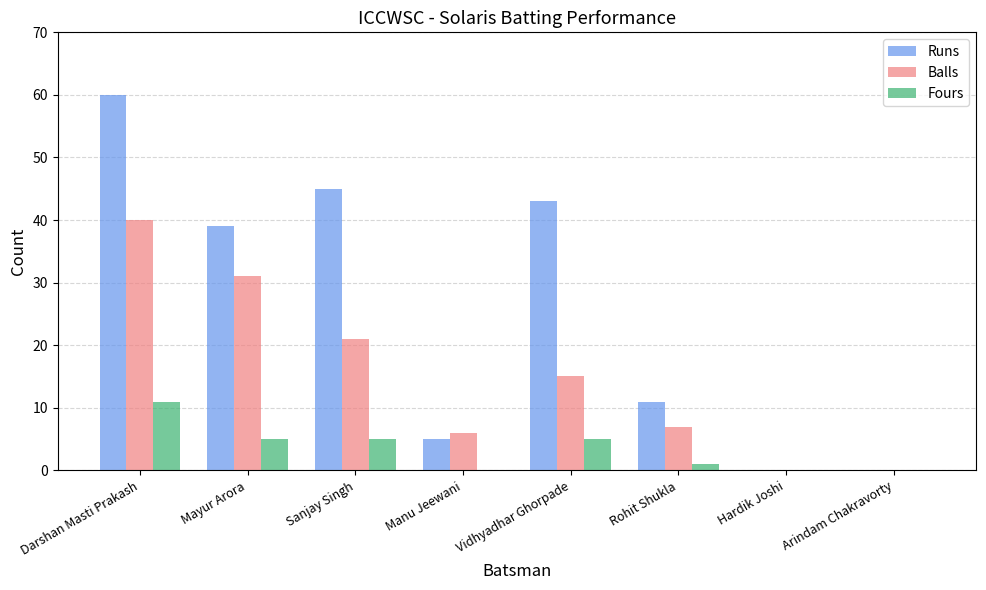

What is the sum of all Balls values?

120